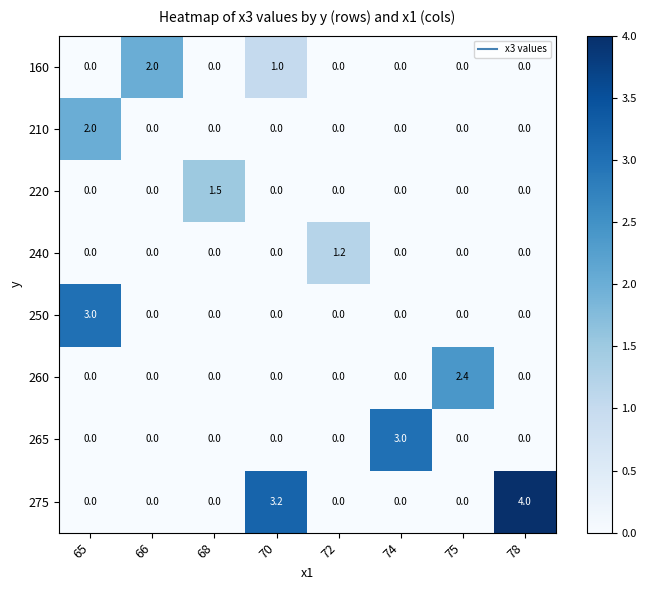

At which category is the sum across all series the highest?

65